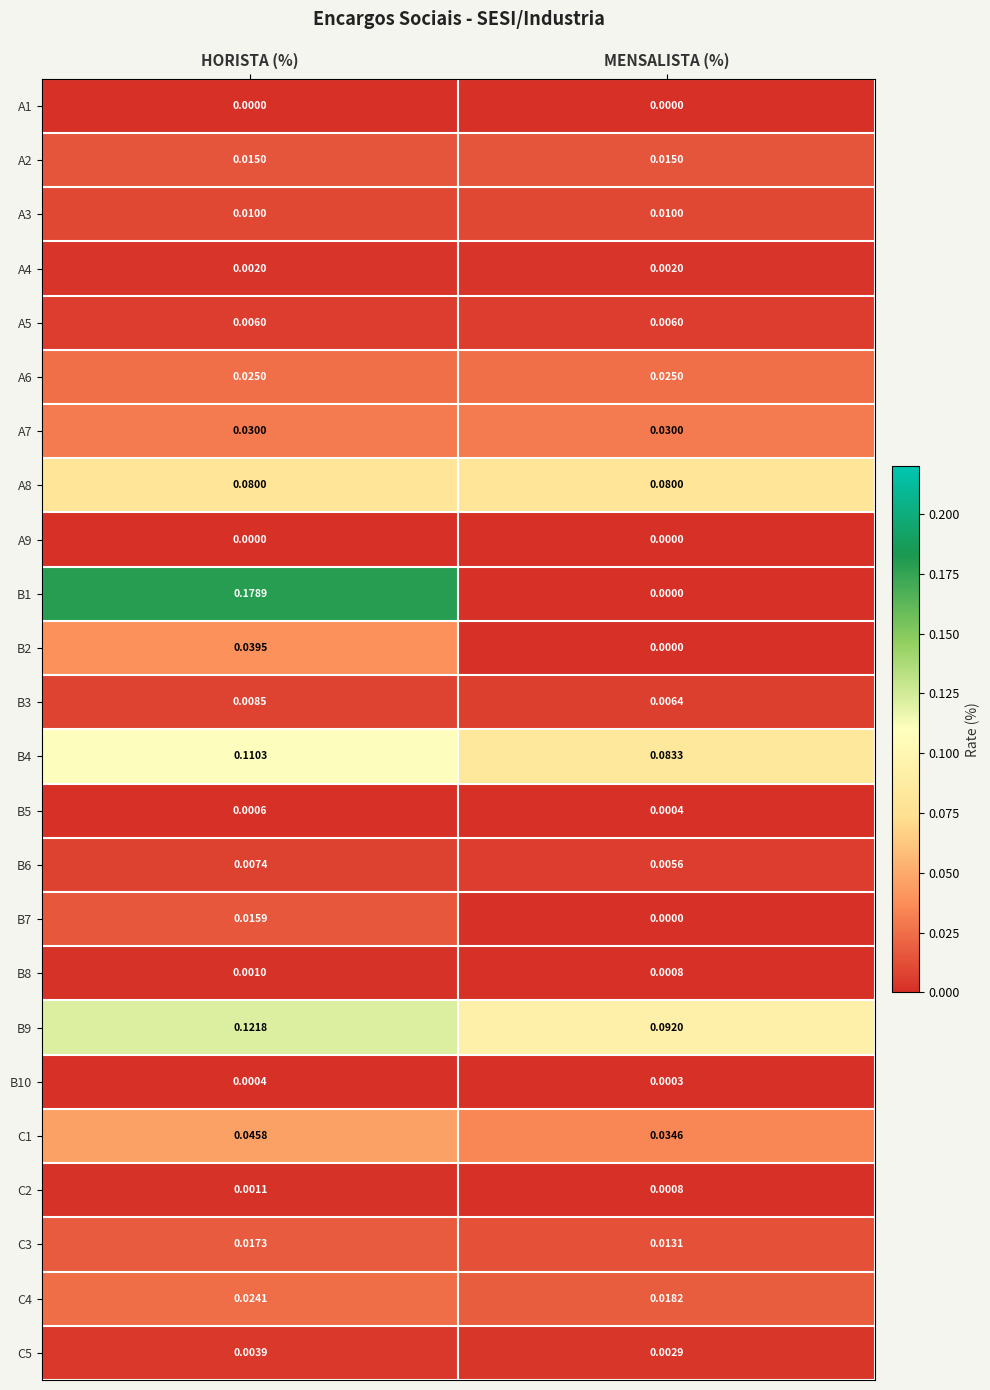

Between HORISTA (%) and MENSALISTA (%), which series saw the biggest shift?

B1